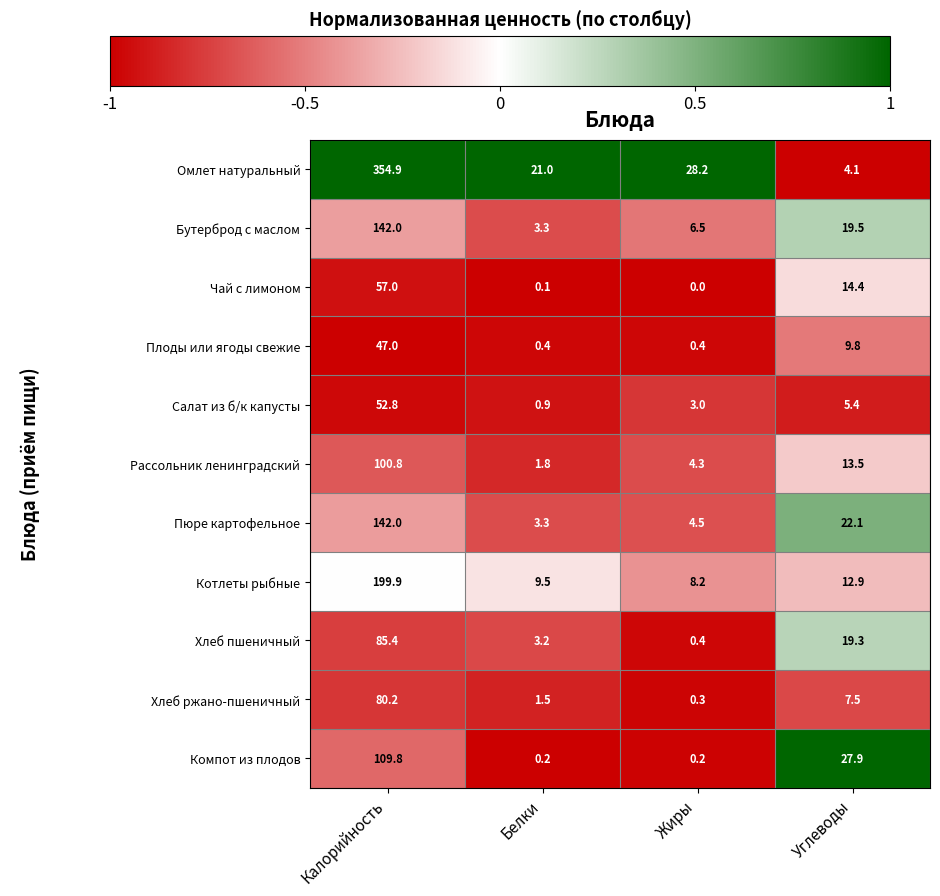

What is the average value of the Плоды или ягоды свежие series?

14.4